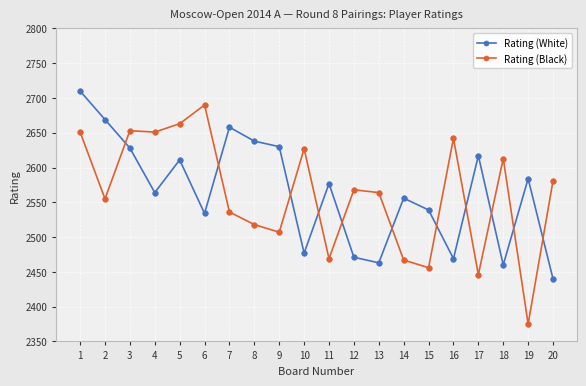

What is the total value across all series at 19?

4959